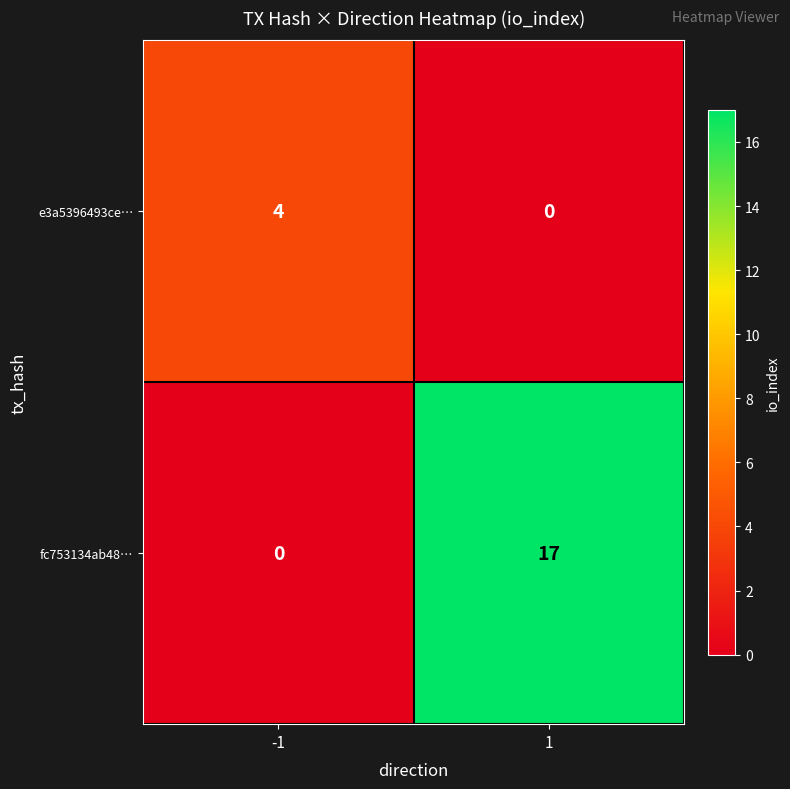

At which category is the sum across all series the highest?

1